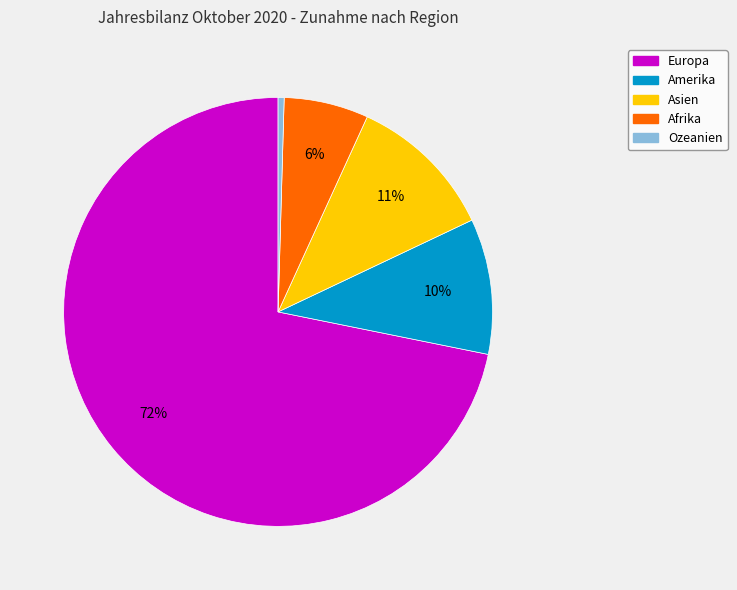

To the nearest percent, what is the average slice percentage?

20%